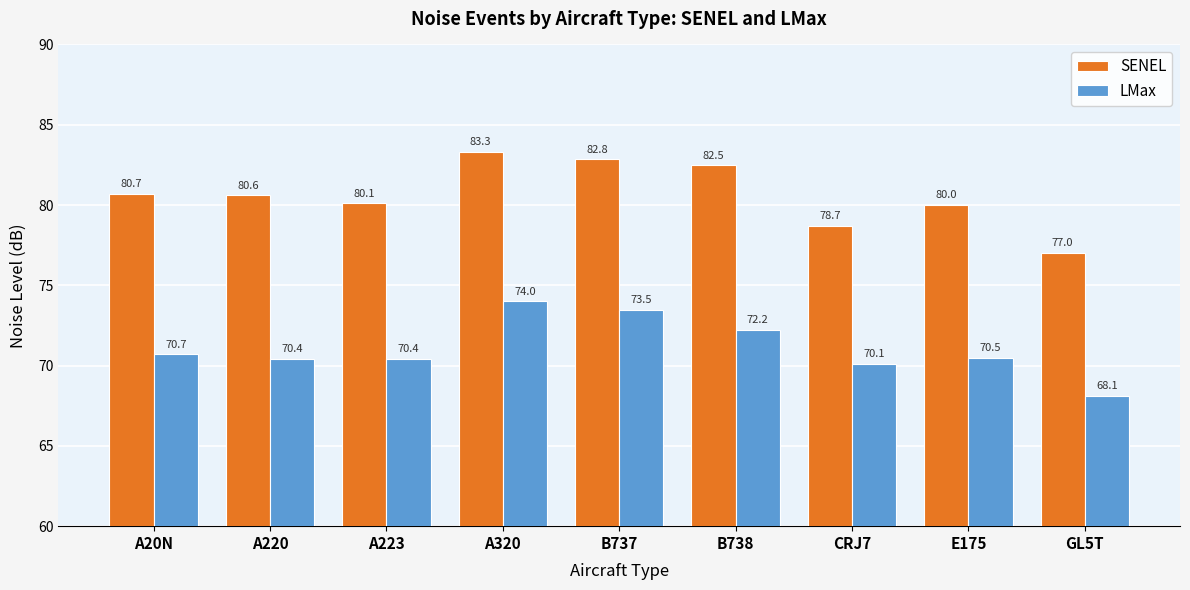

How many bars are there in total?

18